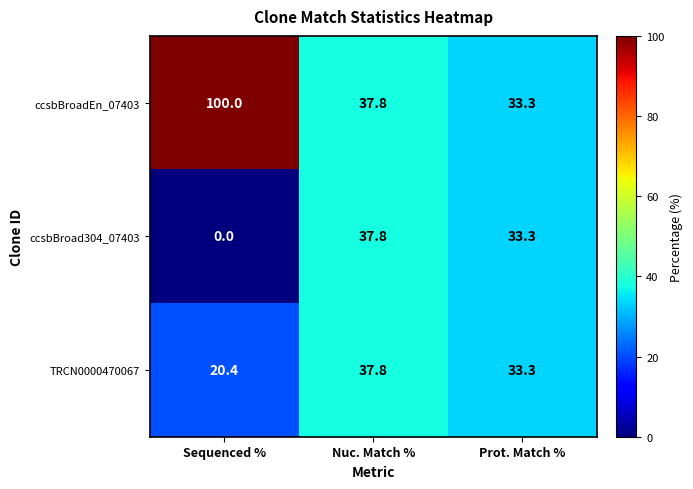

List the labels in order of ccsbBroadEn_07403 value, smallest first.

Prot. Match %, Nuc. Match %, Sequenced %